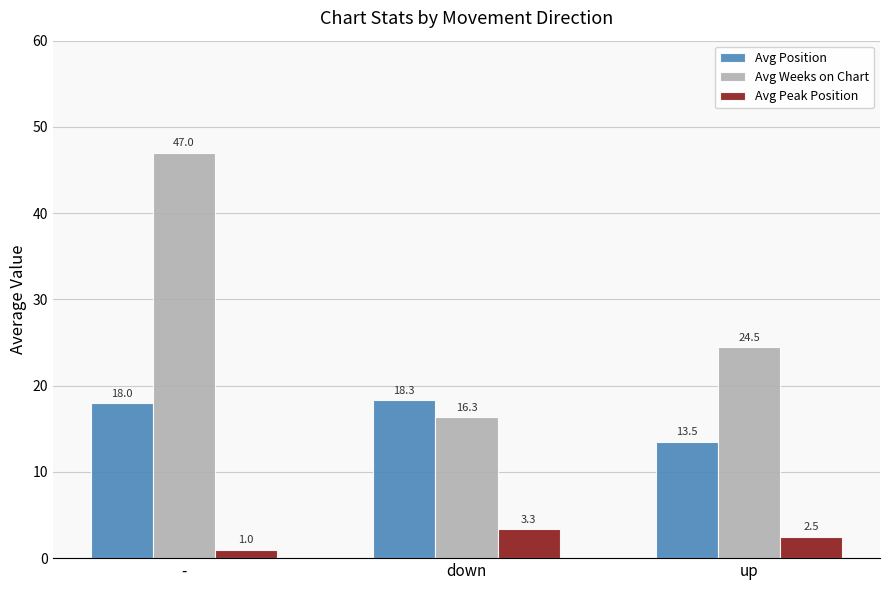

What is the label of the 1st bar from the right?

up